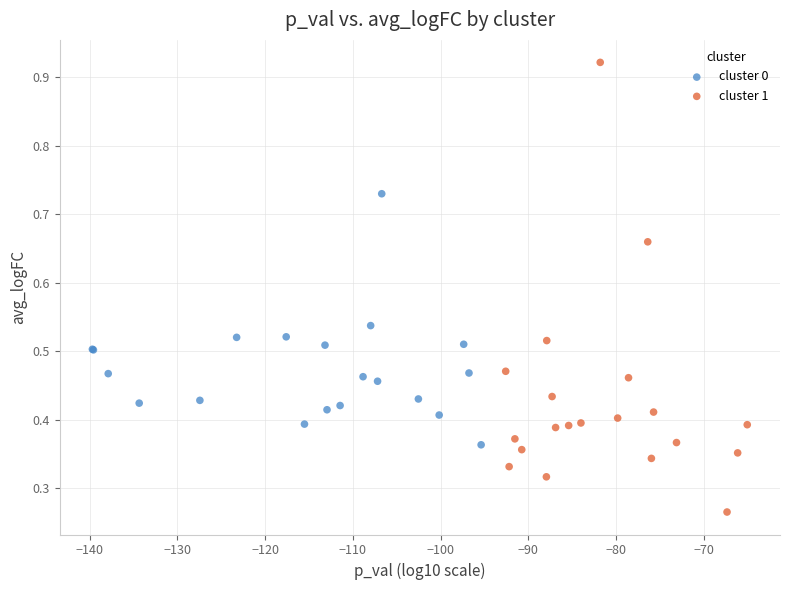

What are all the series names shown in the legend?

cluster 0, cluster 1